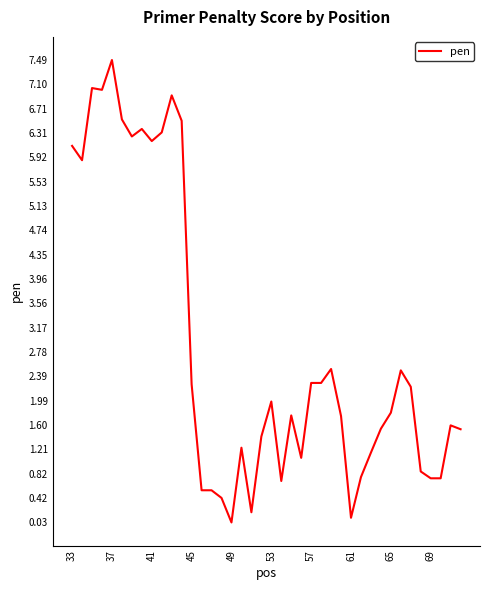

What is the difference between the maximum and minimum values?

7.5